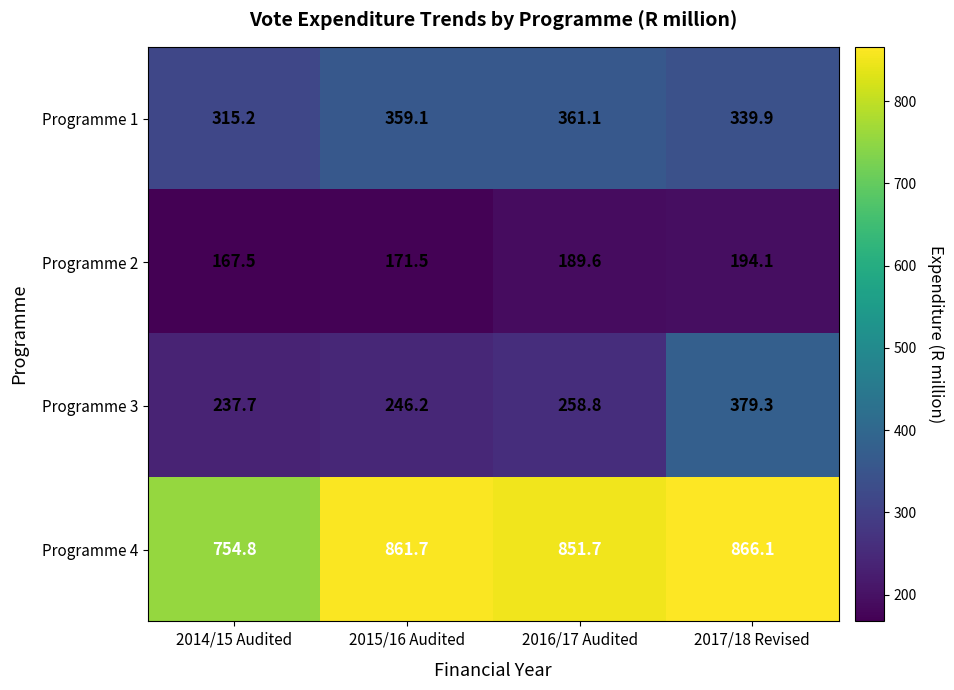

Is it true that Programme 1 equals 315.2 at 2014/15 Audited?

True